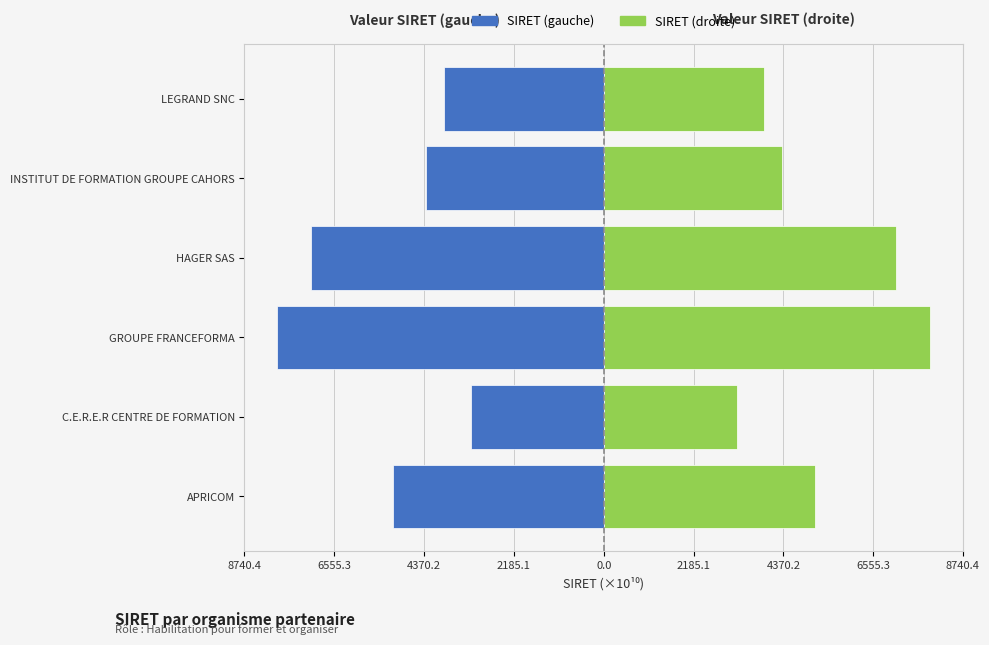

The value of SIRET (droite) at INSTITUT DE FORMATION GROUPE CAHORS is 4330.5. True or false?

True